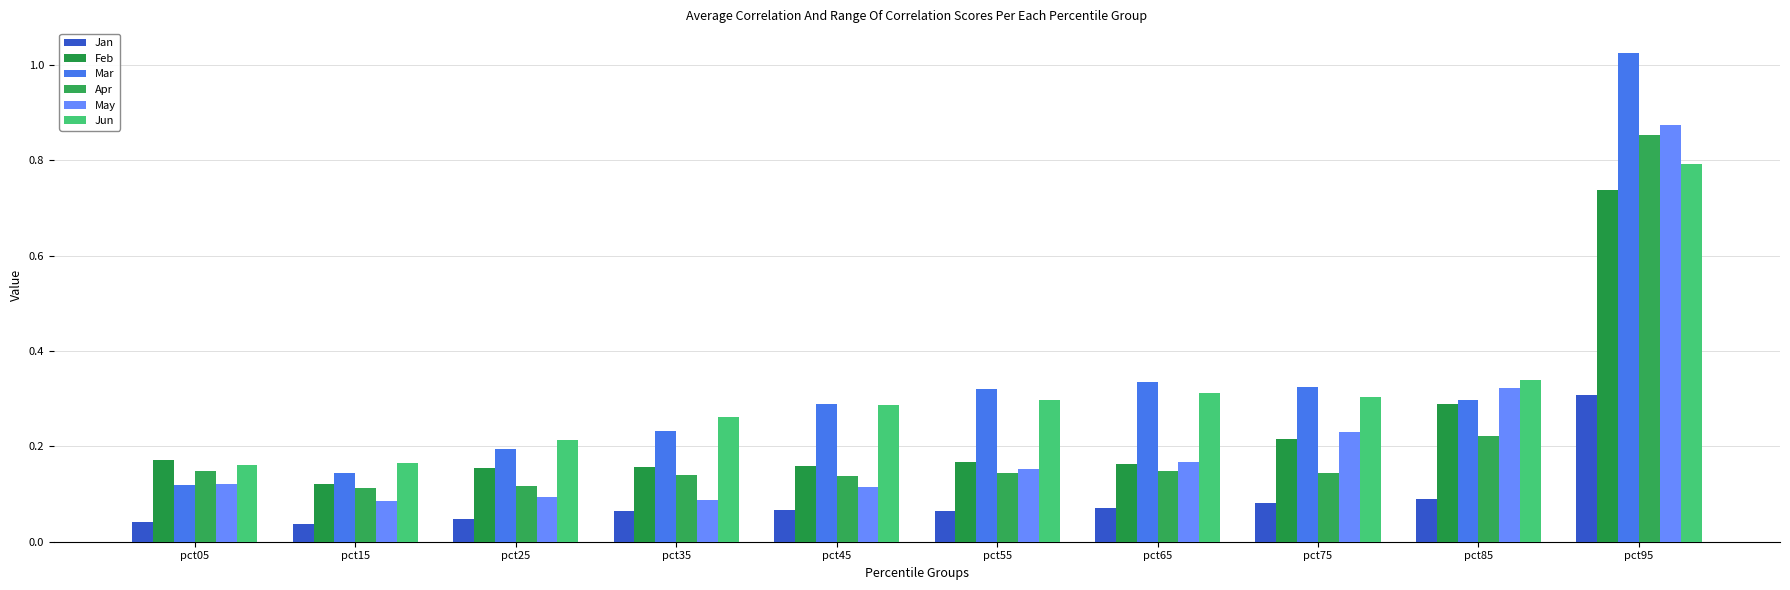

What is the total value across all series at pct15?

0.7